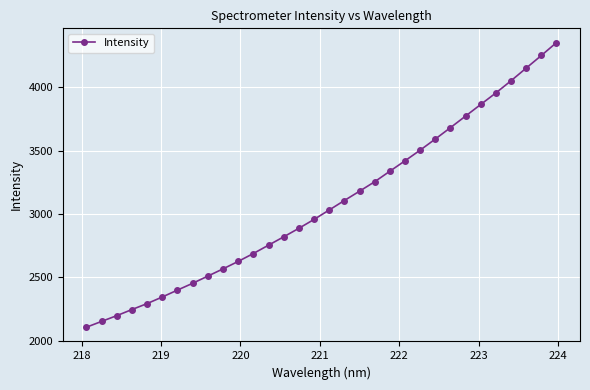

What is the value of the 20th point from the left?

3254.6